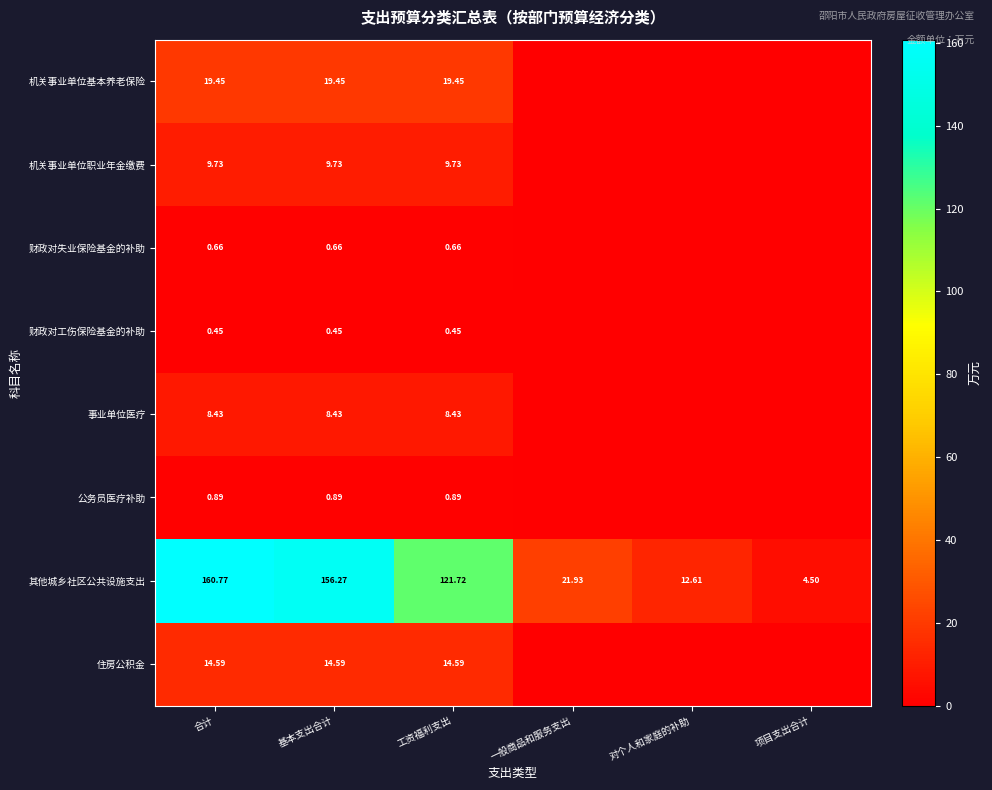

At how many categories does at least one series exceed 102?

3